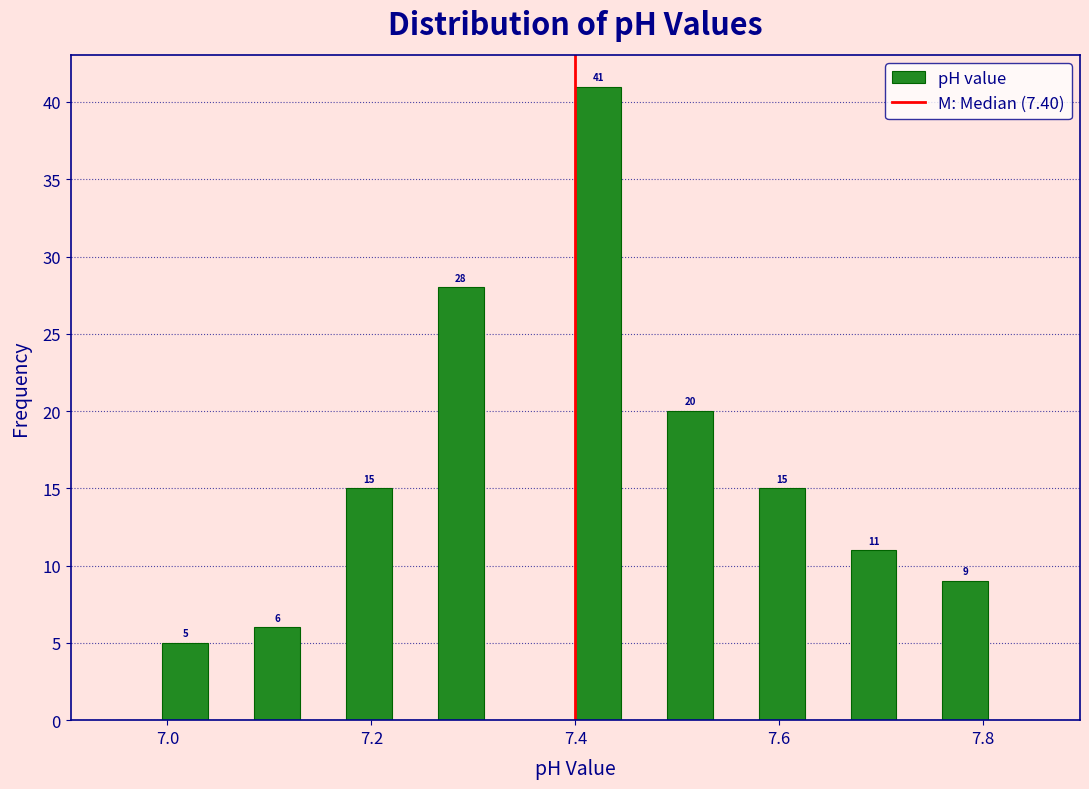

Around what value on the x-axis is the tallest bar? Give the approximate position of its centre, as read against the axis.

7.42